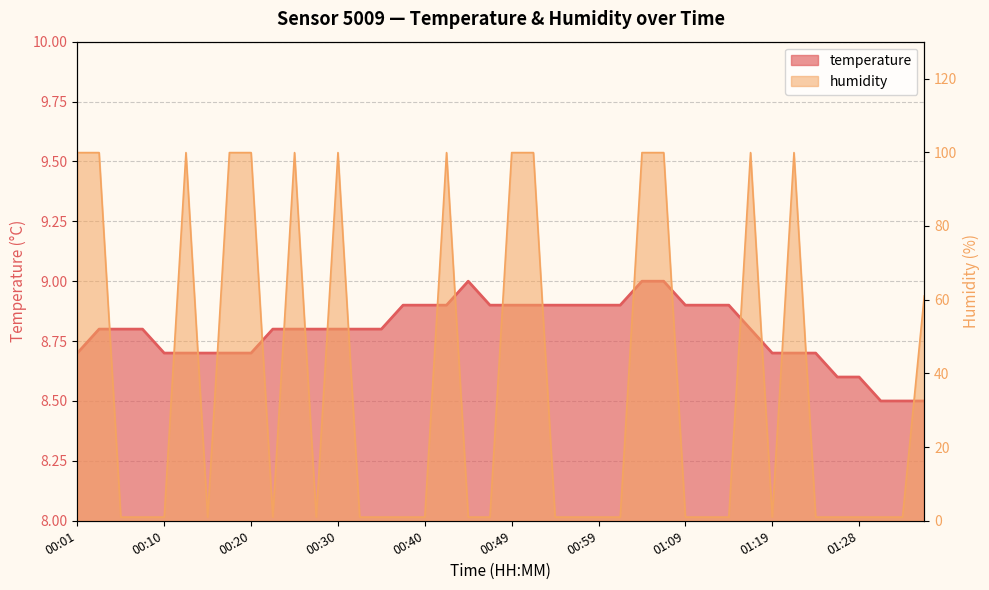

List the series in order of their overall mean, lowest first.

temperature, humidity